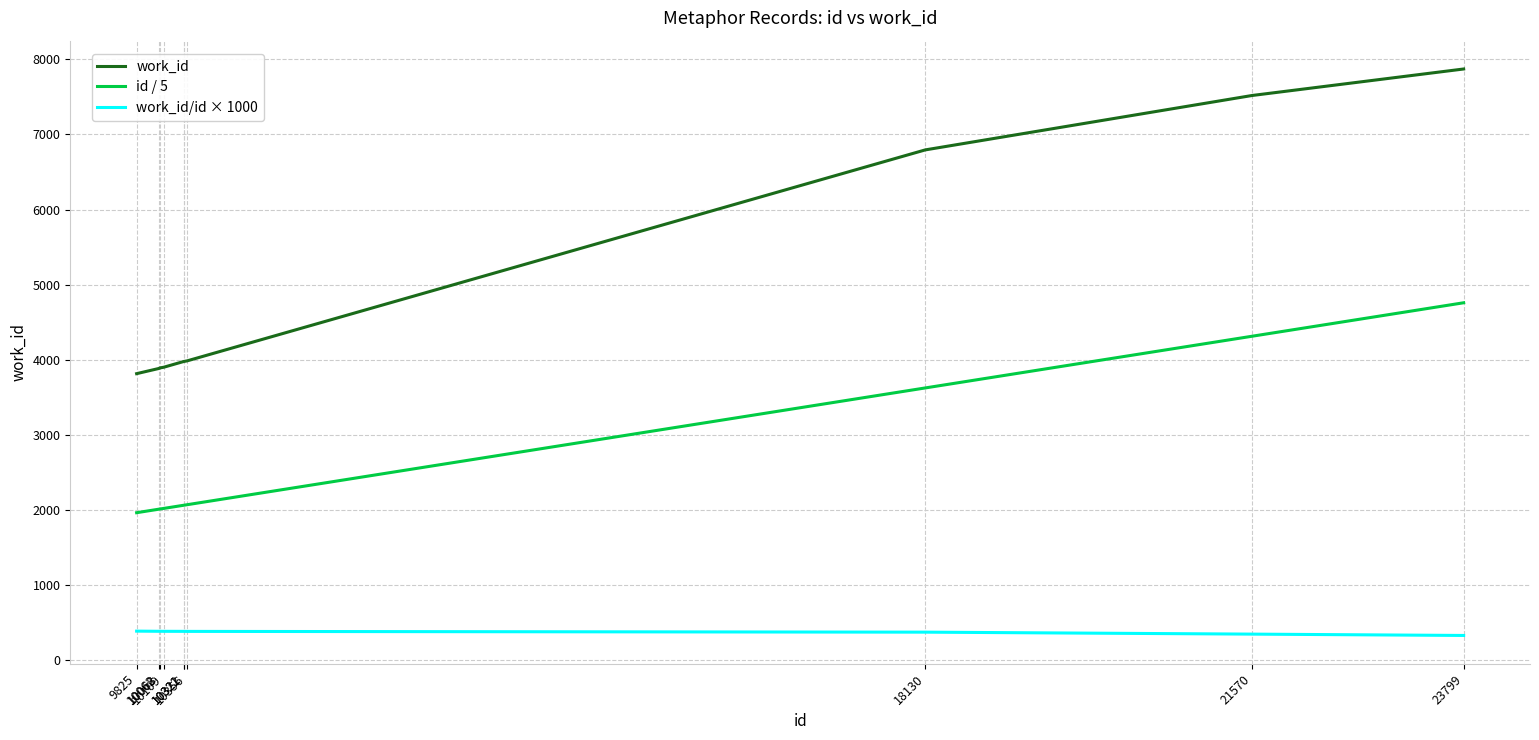

What is the greatest value displayed?

7872.0